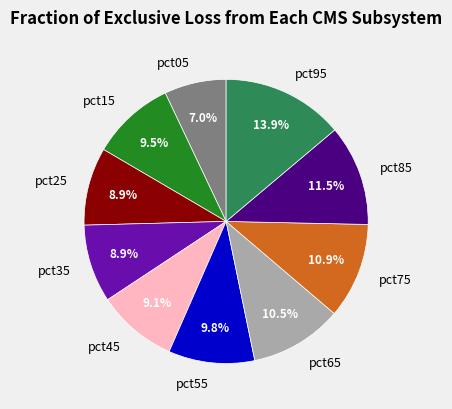

Does pct95 account for over 50% of the chart?

No